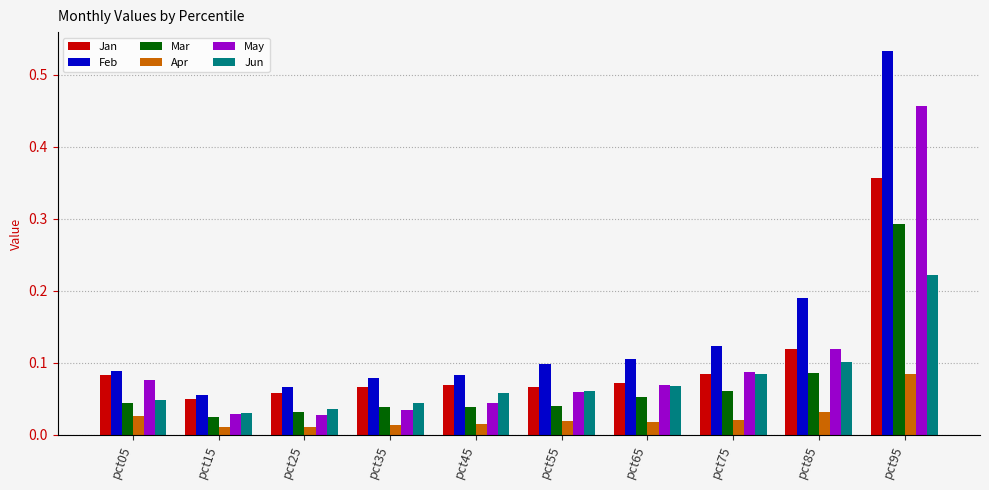

List the series in order of their peak value, highest first.

Feb, May, Jan, Mar, Jun, Apr